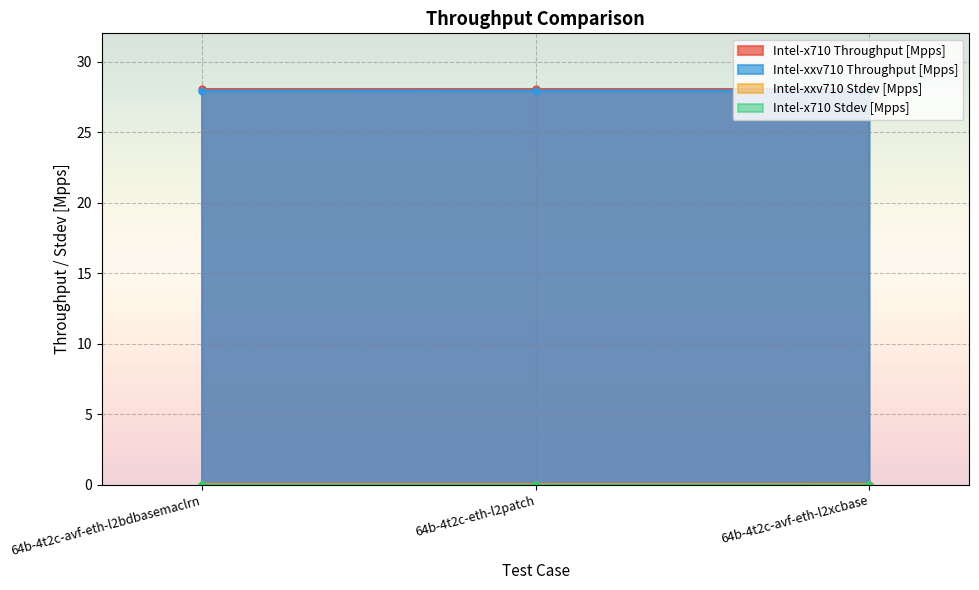

The Intel-xxv710 Stdev [Mpps] series shows 0.0 at 64b-4t2c-avf-eth-l2xcbase. True or false?

False